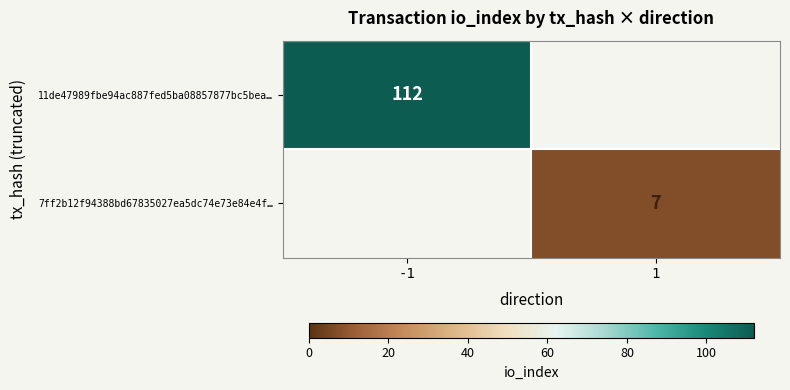

The value of 7ff2b12f94388bd67835027ea5dc74e73e84e4f… at 1 is 7. True or false?

True